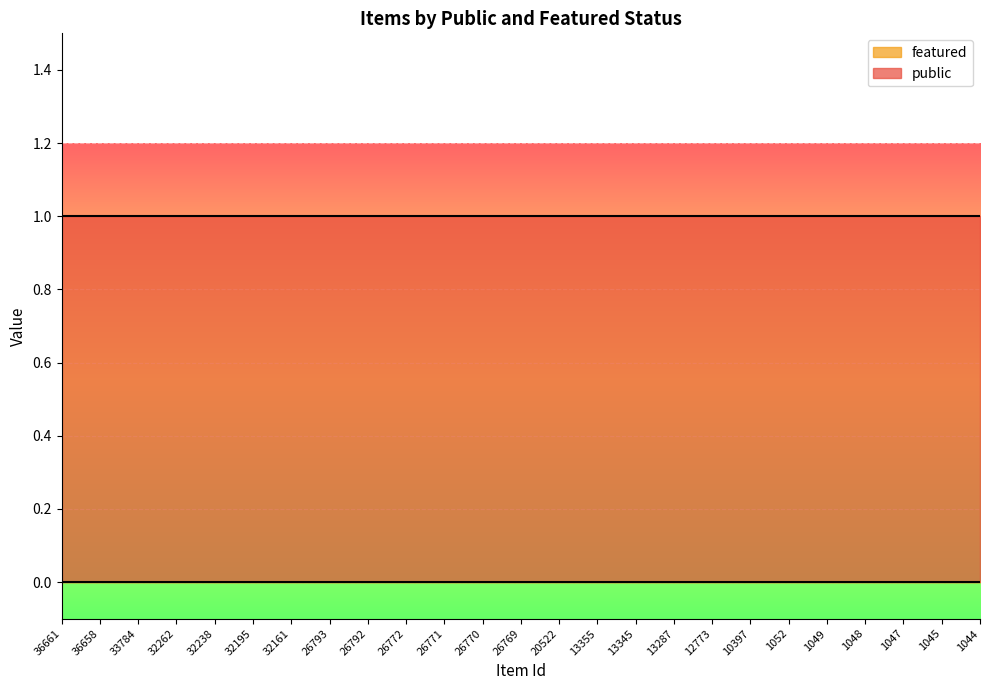

What is the maximum value for public?

1